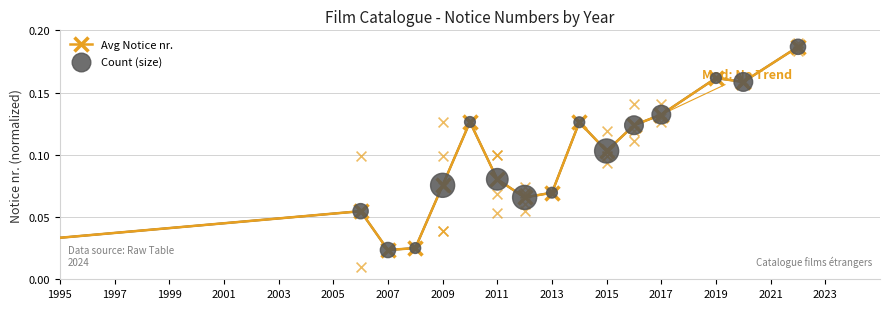

Which series reaches the minimum Y coordinate?

Avg Notice nr.